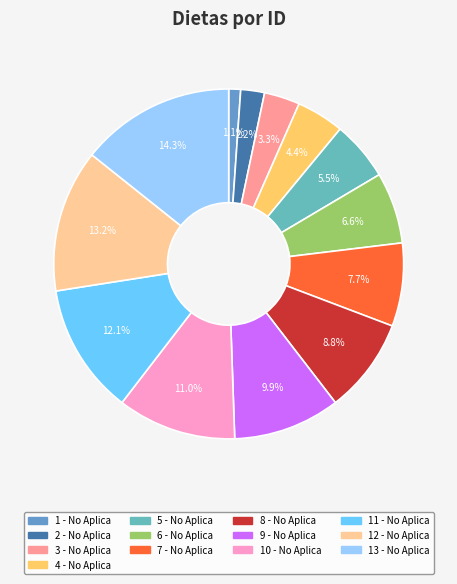

Which slice is the smallest?

1 - No Aplica